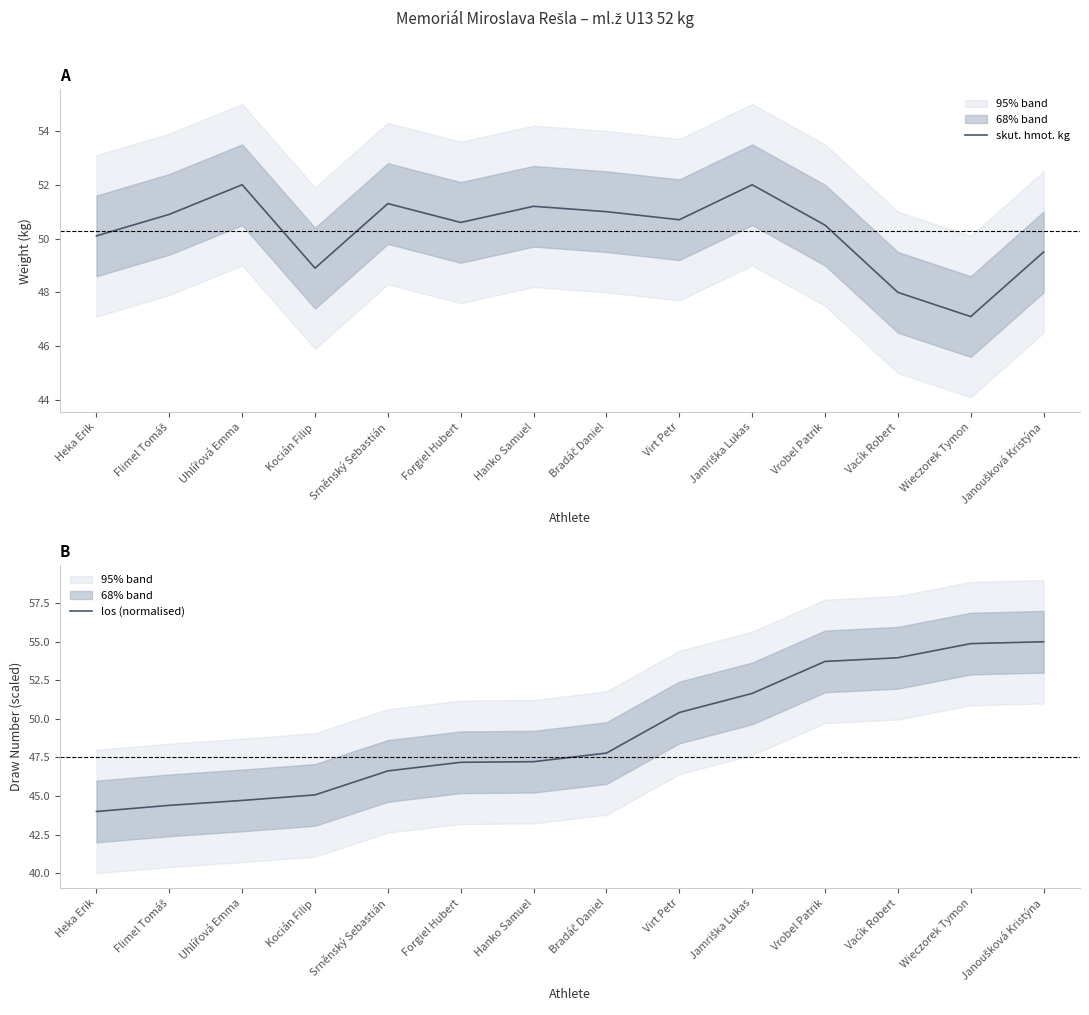

What is the approximate value of skut. hmot. kg at Forgiel Hubert?

50.6